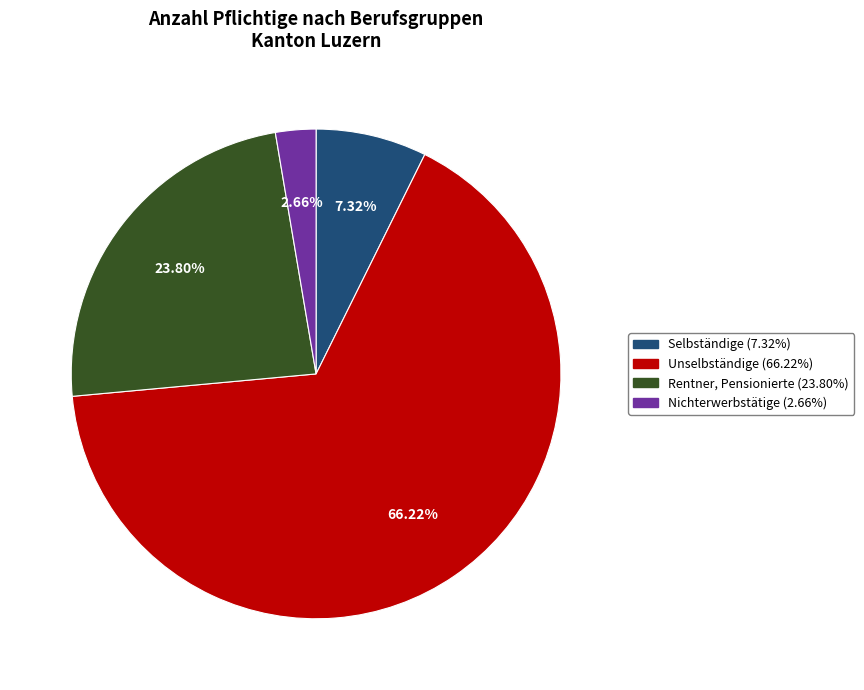

How many segments does this pie chart have?

4